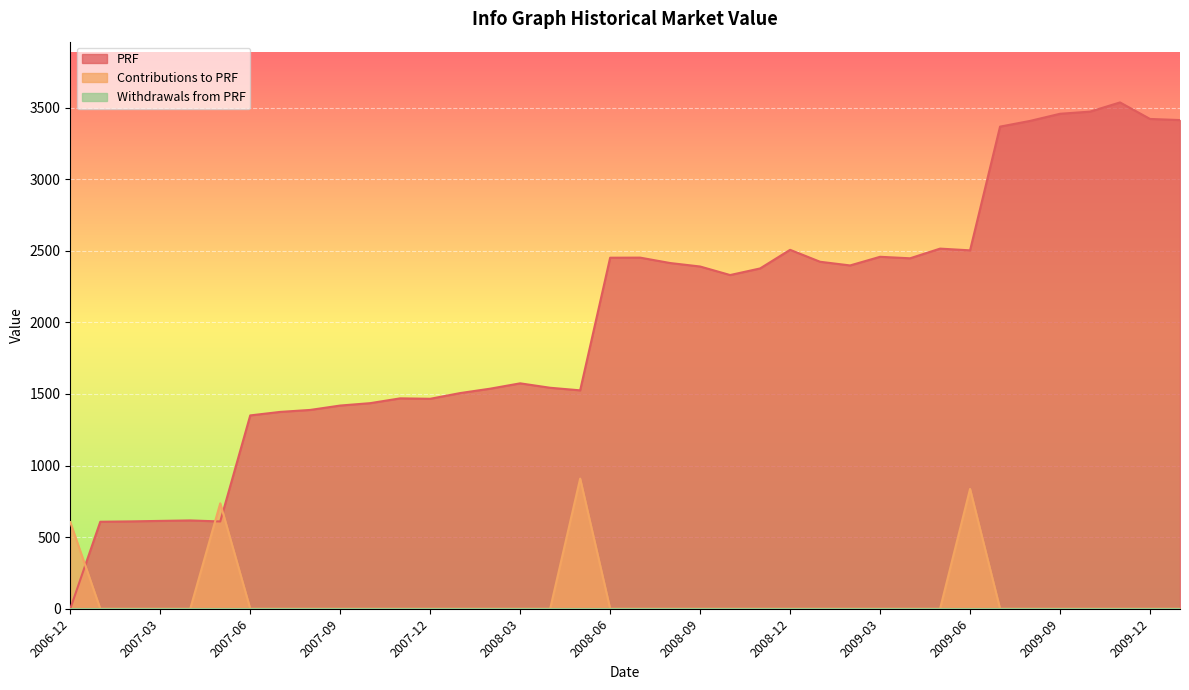

True or false: PRF and Contributions to PRF cross at least once.

True